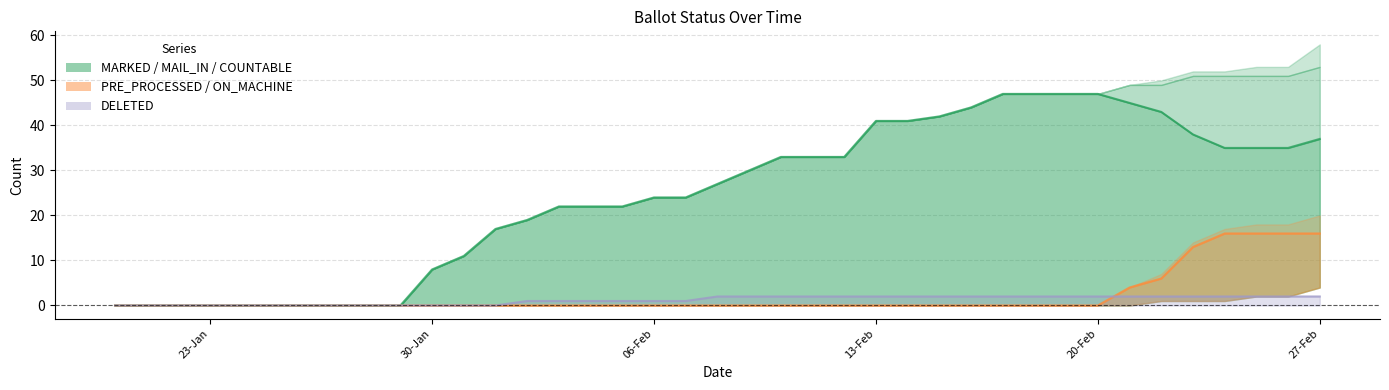

At which label does PRE_PROCESSED line reach its minimum?

23-Jan